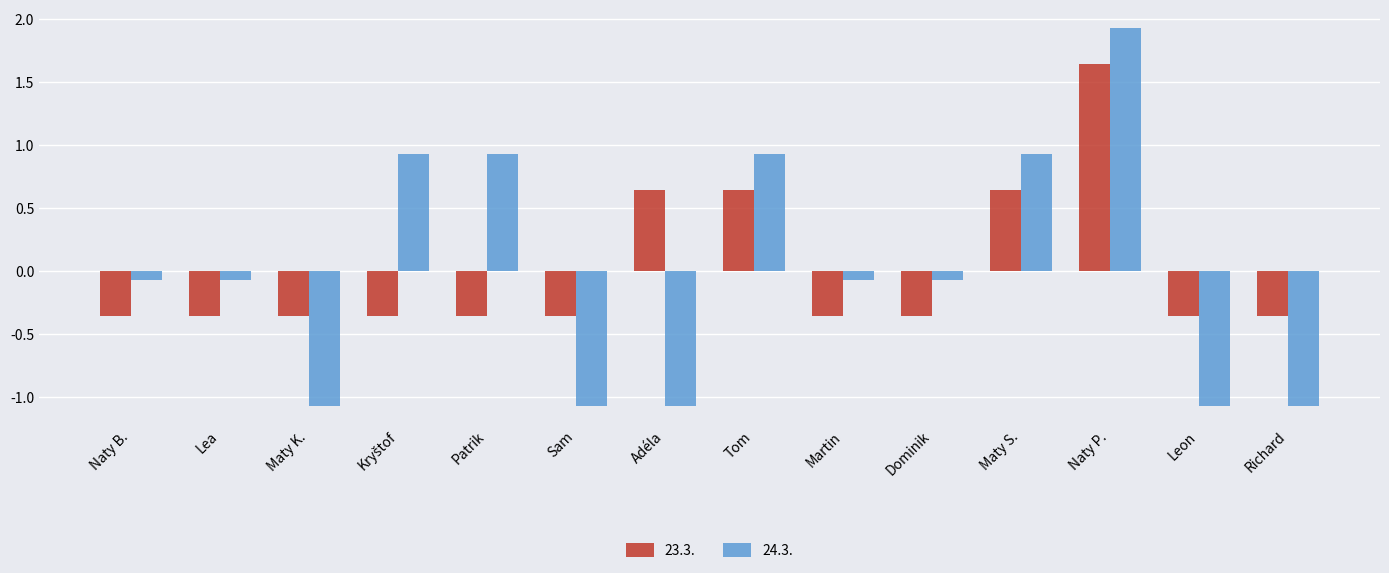

Which label corresponds to the largest value in the chart?

Naty P.